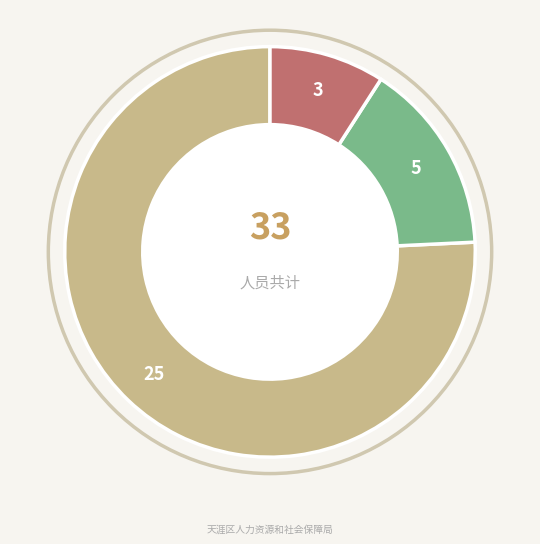

Is there any slice that represents more than half of the pie?

Yes